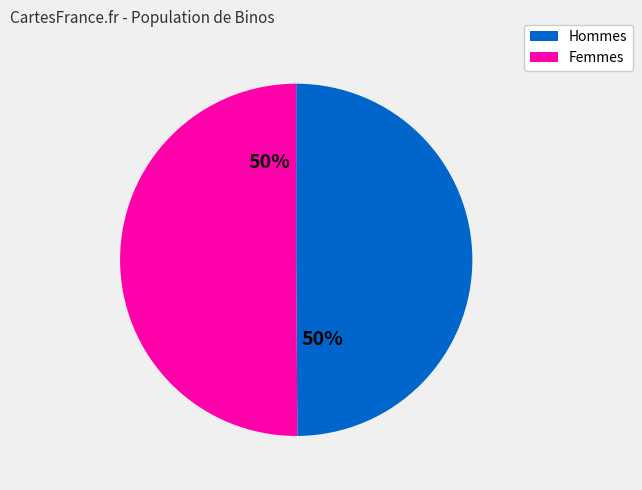

To the nearest percent, what is the average slice percentage?

50%